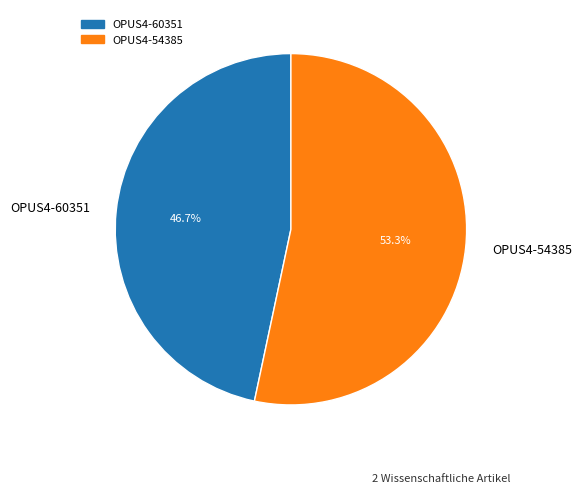

To the nearest percent, what percentage of the pie is OPUS4-54385?

53%